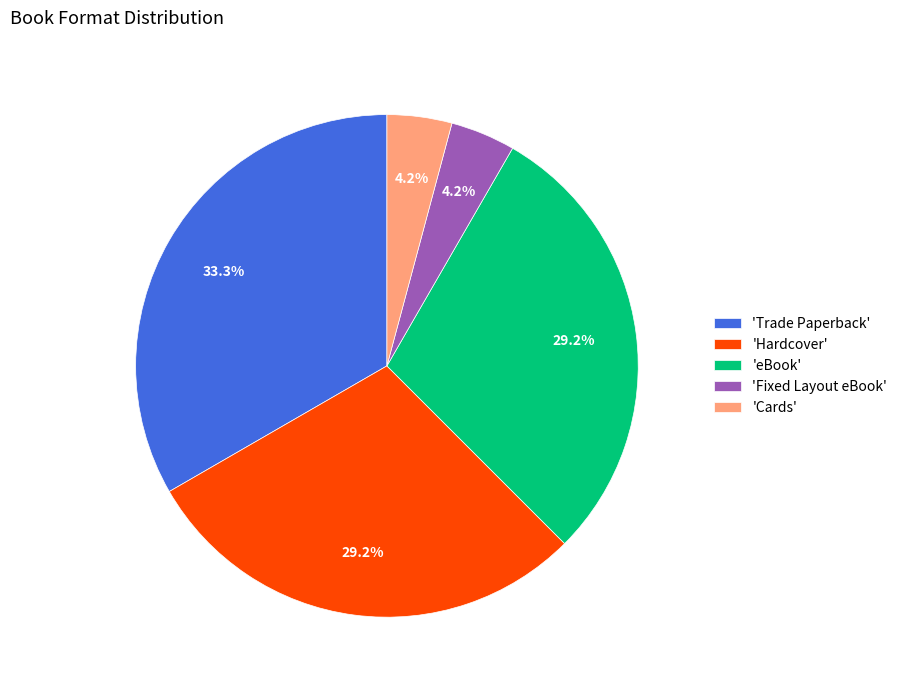

Which category has the biggest portion of the pie?

'Trade Paperback'